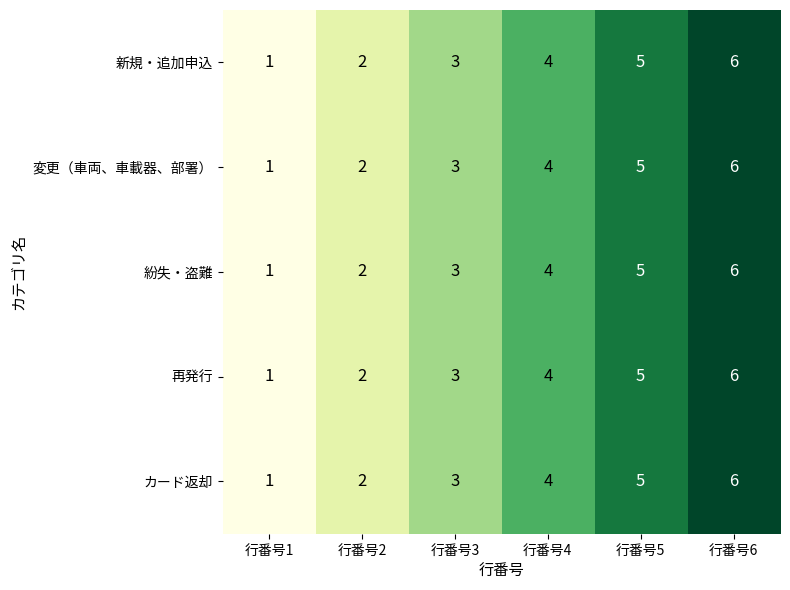

Rank the categories by 新規・追加申込 value from lowest to highest.

行番号1, 行番号2, 行番号3, 行番号4, 行番号5, 行番号6